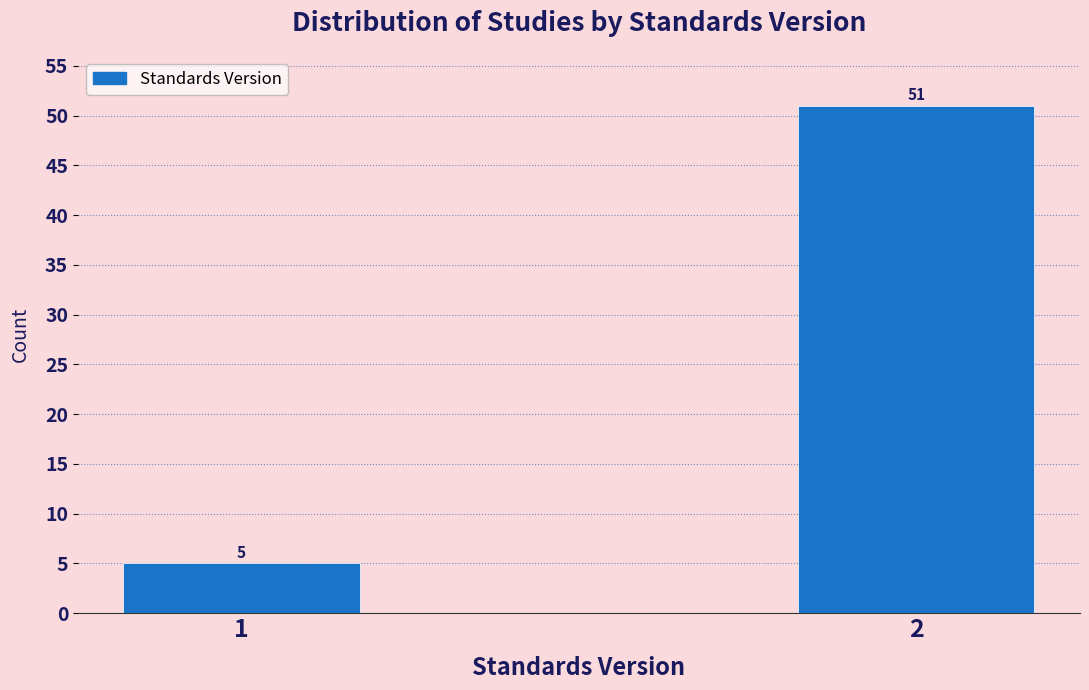

Reading right to left, extract all data points from this chart.

51	5